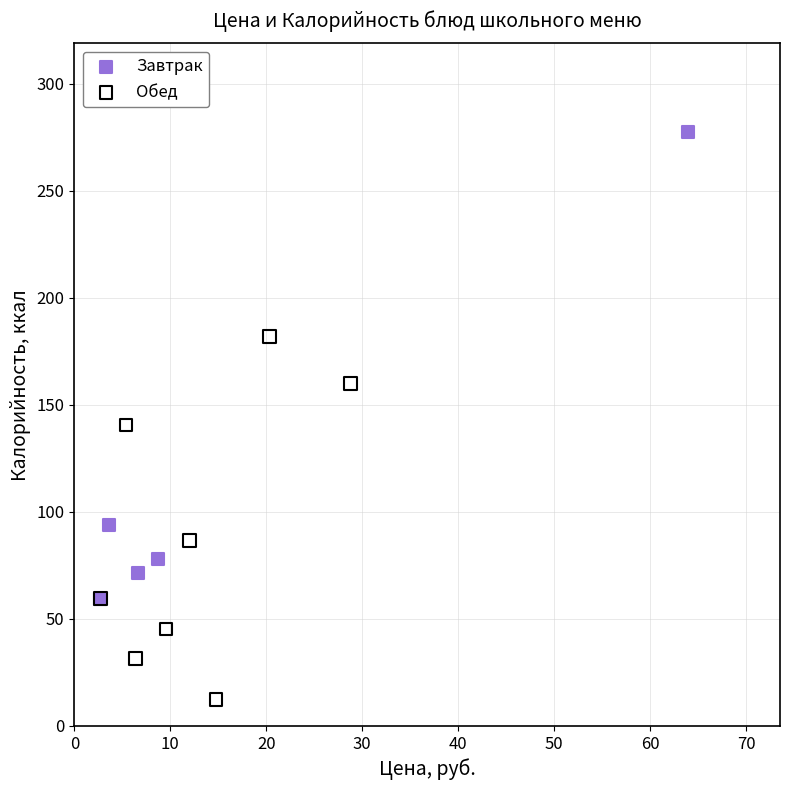

What are all the series names shown in the legend?

Завтрак, Обед